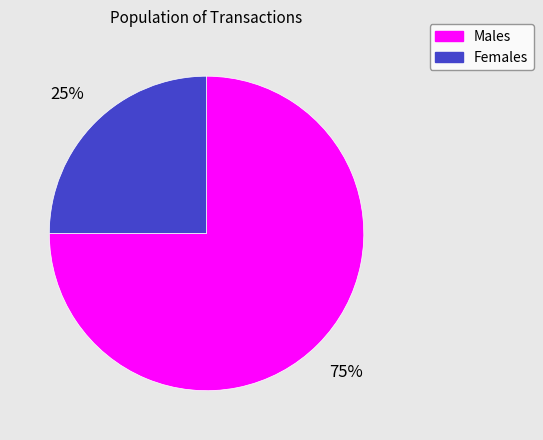

To the nearest percent, what is the average slice percentage?

50%